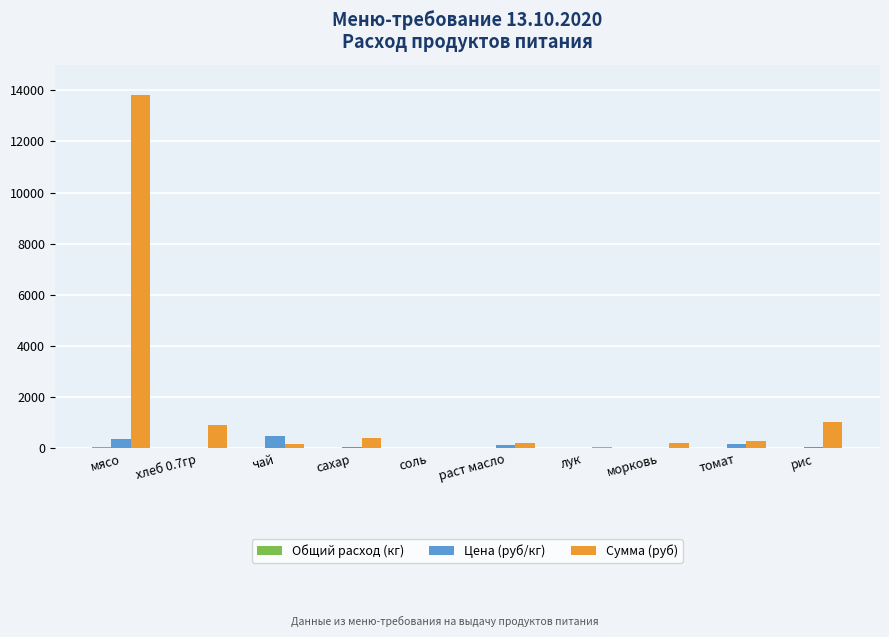

What is the highest value of the Цена (руб/кг) series?

500.0